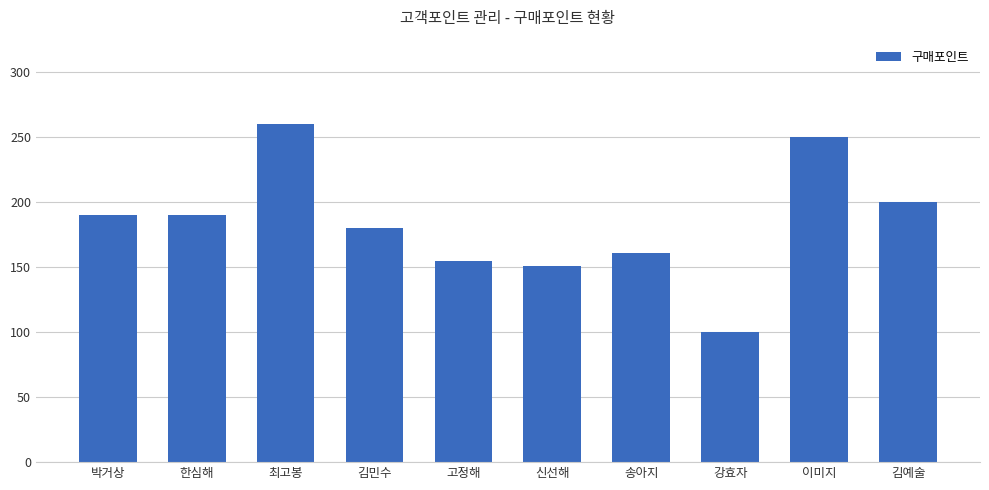

How many values are below 190?

5